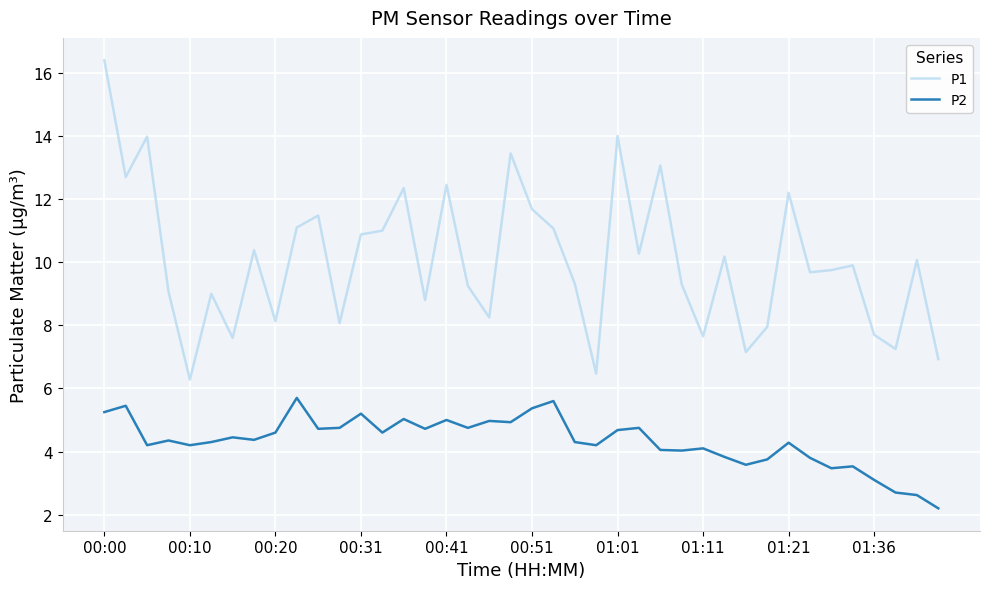

What is the minimum value for P2?

2.2